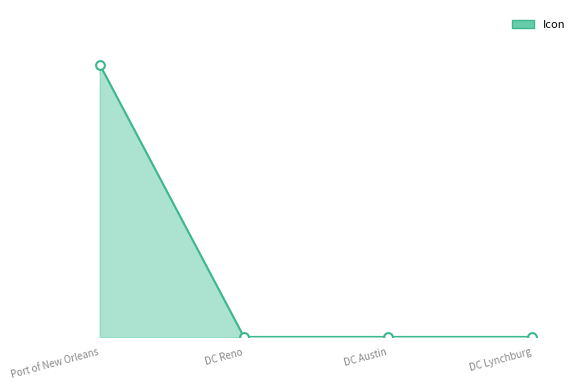

Does the chart have visible grid lines?

No